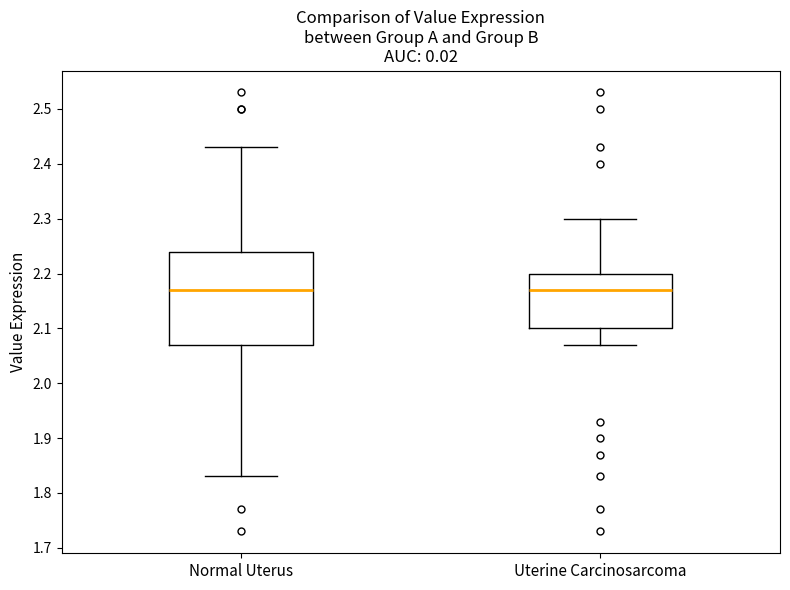

Comparing the boxes themselves (not the whiskers), which one is the tallest?

Normal Uterus